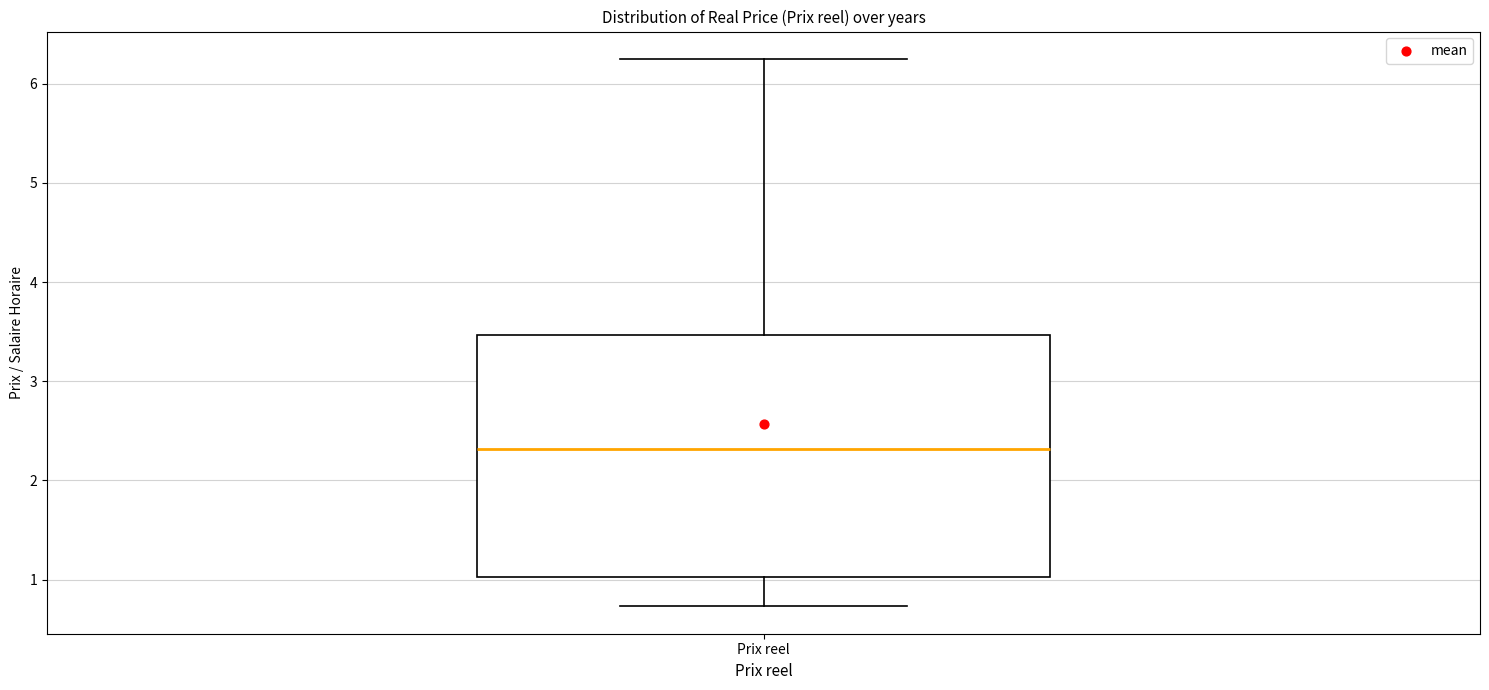

Where does the median line of the box for Prix reel sit on the y-axis? The values are not printed on the chart, so give them approximately, as read against the axis.

2.3